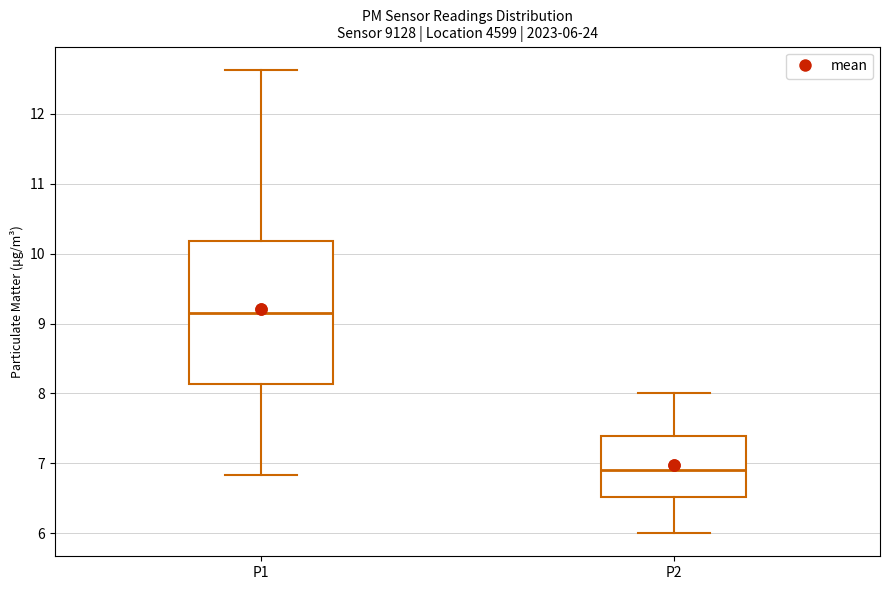

Which box's median line is the highest?

P1